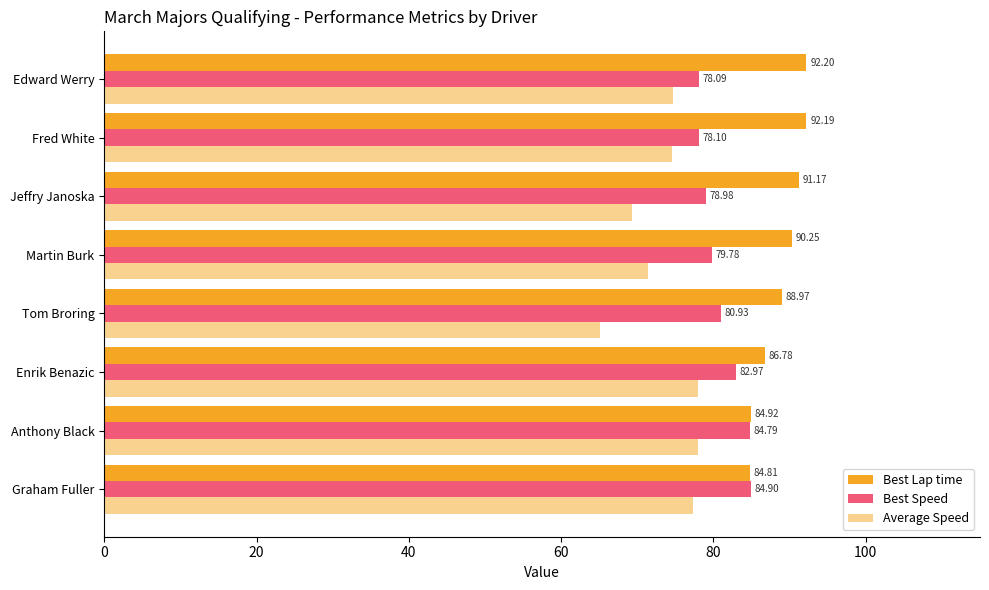

How many data points in Average Speed are above 74?

5